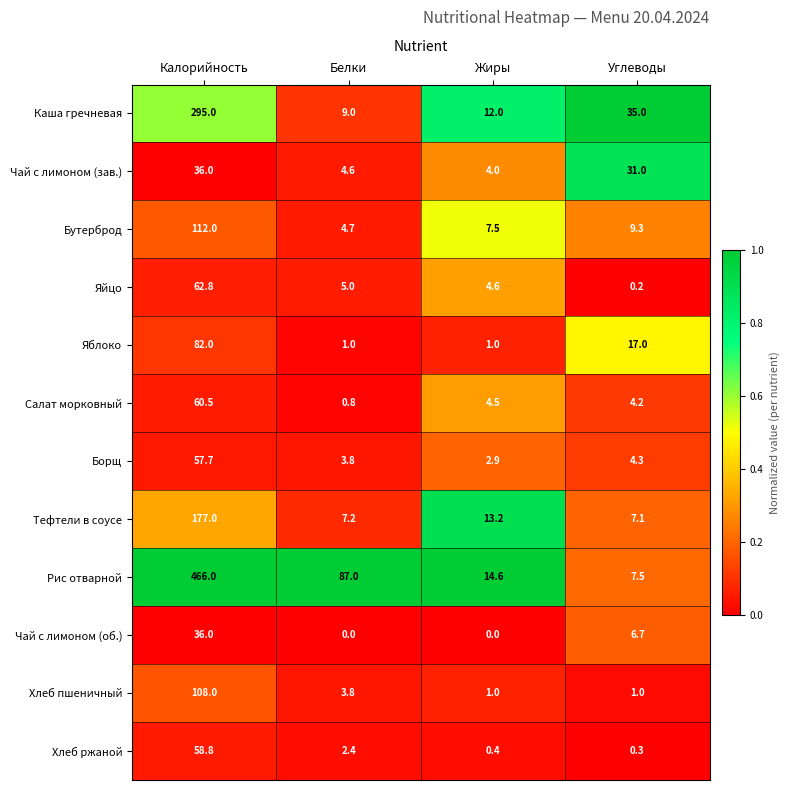

Which label corresponds to the largest value in the chart?

Калорийность